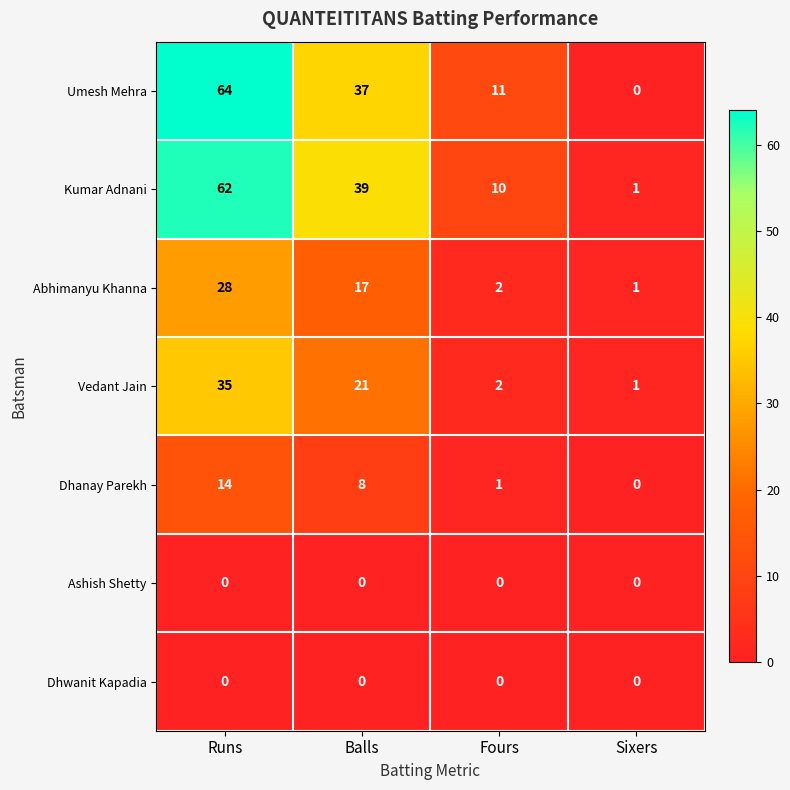

Count the Umesh Mehra values in the range 11 to 64.

3